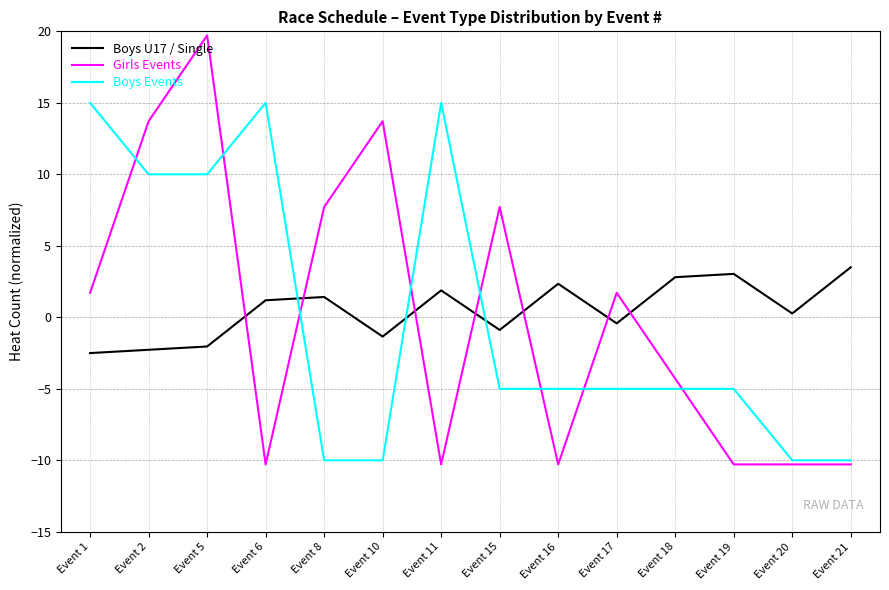

Reading right to left, extract all data points from this chart.

Boys U17 / Single: 3.5	0.3	3.0	2.8	-0.4	2.3	-0.9	1.9	-1.3	1.4	1.2	-2.0	-2.3	-2.5
Girls Events: -10.3	-10.3	-10.3	-4.3	1.7	-10.3	7.7	-10.3	13.7	7.7	-10.3	19.7	13.7	1.7
Boys Events: -10.0	-10.0	-5.0	-5.0	-5.0	-5.0	-5.0	15.0	-10.0	-10.0	15.0	10.0	10.0	15.0